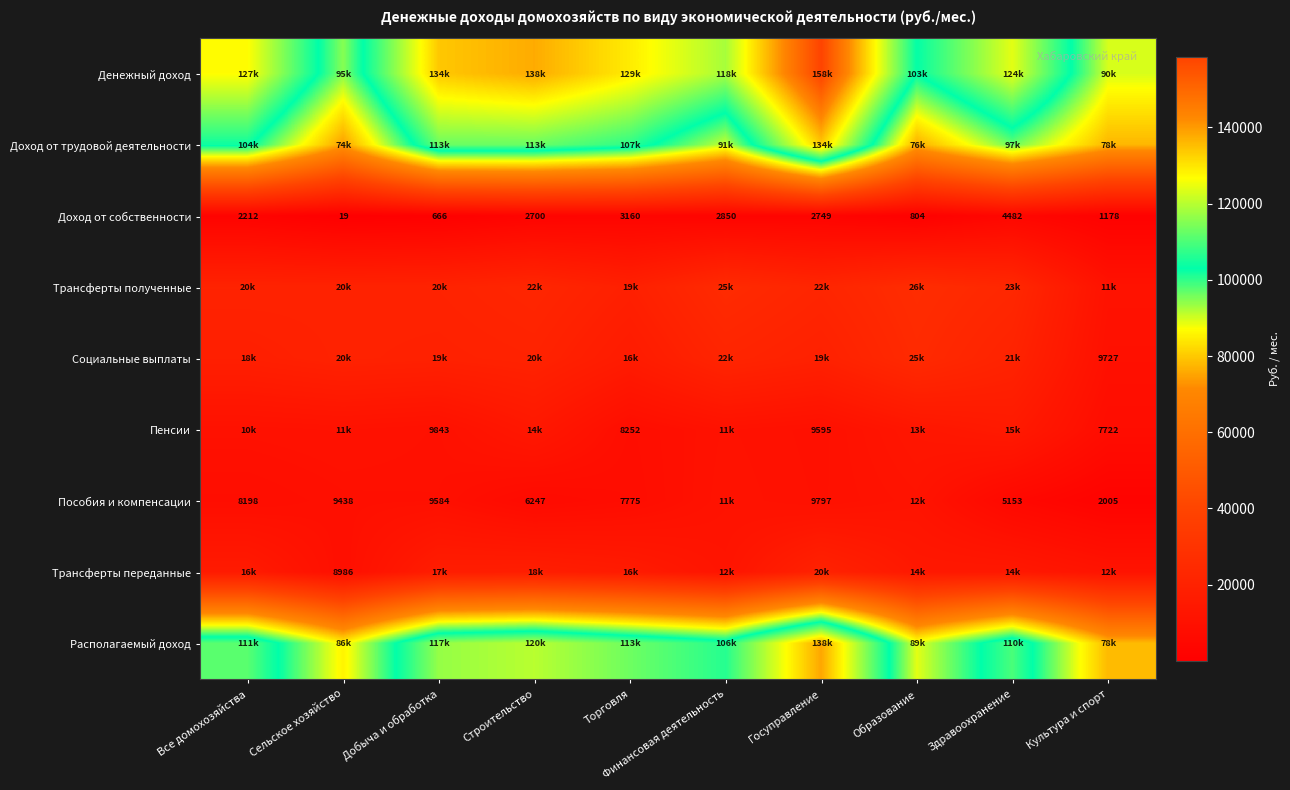

At which label does Доход от трудовой деятельности first exceed 104245?

Все домохозяйства